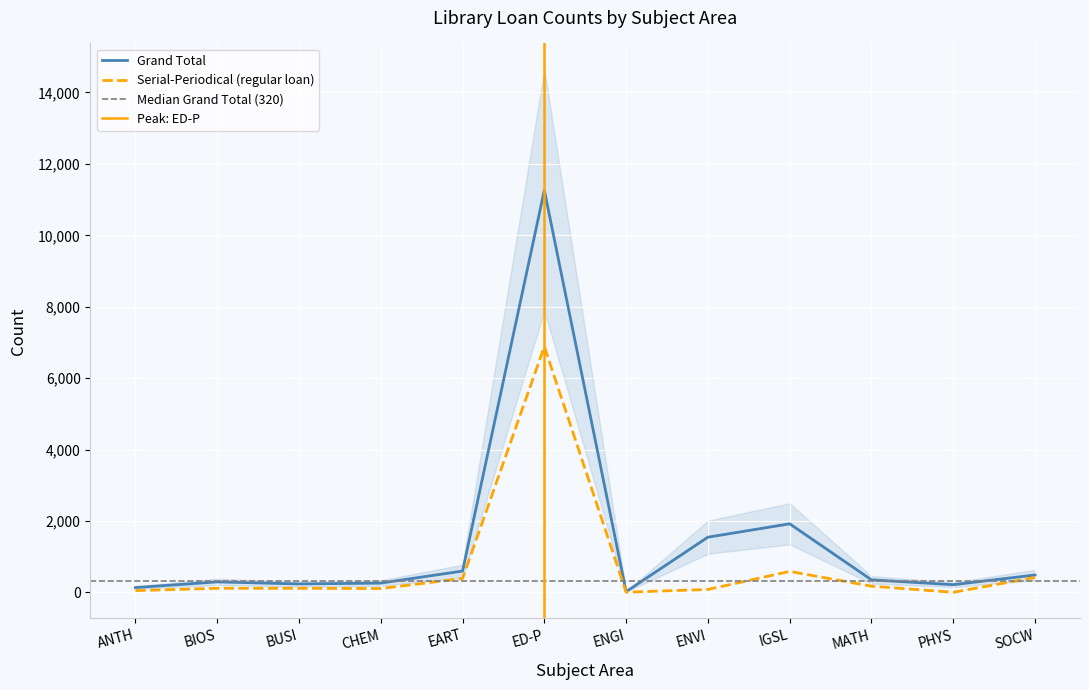

At how many categories does at least one series exceed 1049?

3